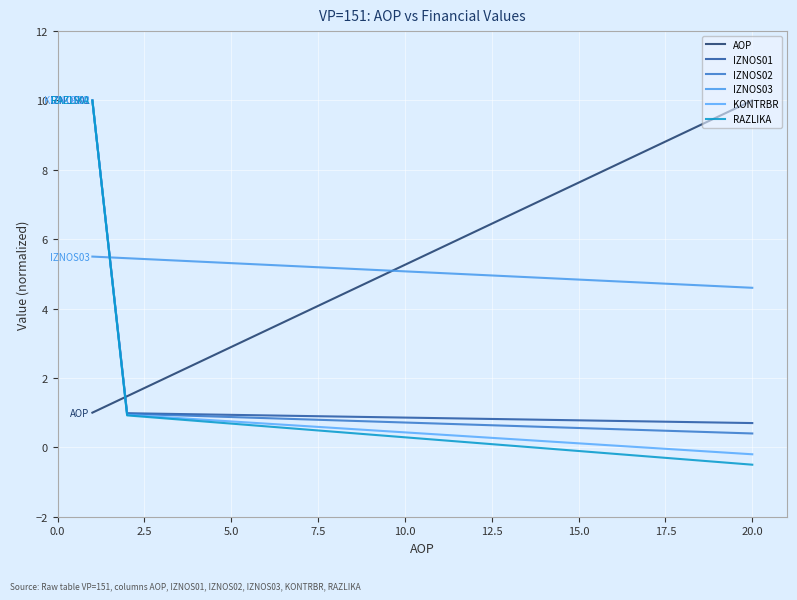

What is the difference between the second highest and second lowest values in the KONTRBR series?

1.1